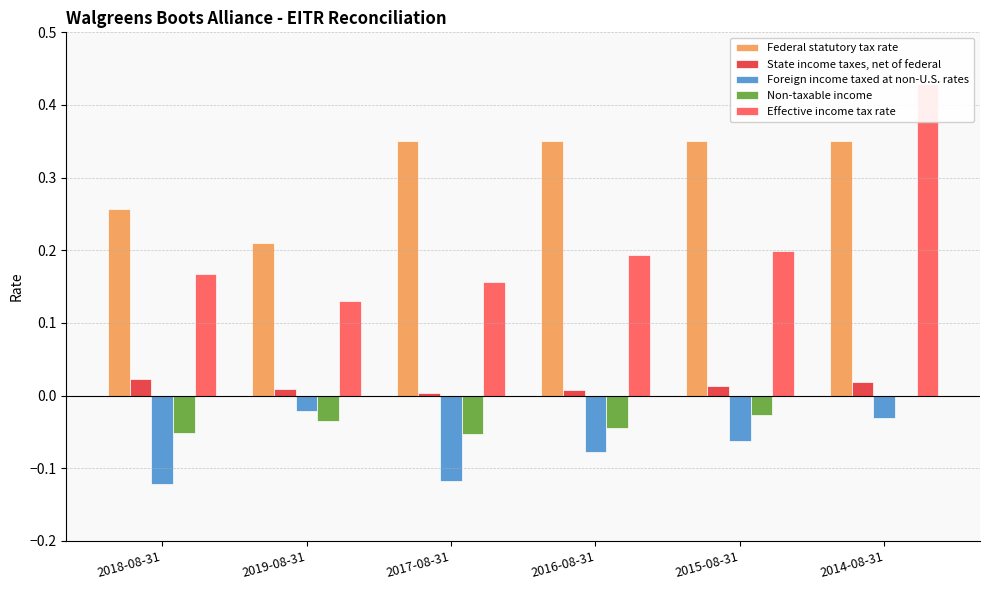

Does the chart contain any negative values?

Yes